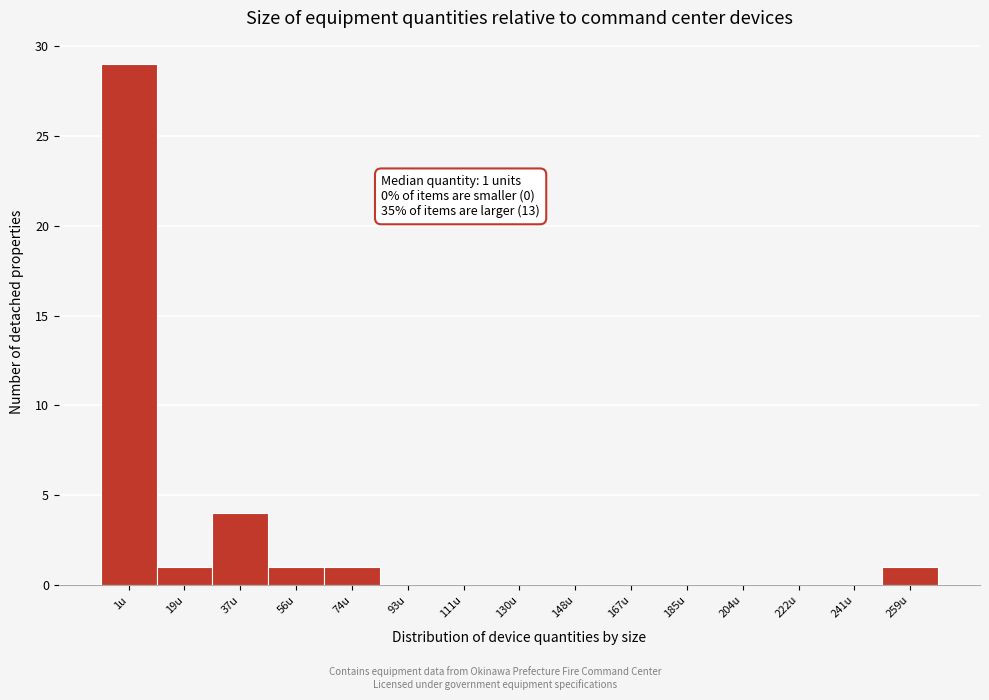

Reading left to right, transcribe all the data shown in this chart.

1u=29	19u=1	37u=4	56u=1	74u=1	93u=0	111u=0	130u=0	148u=0	167u=0	185u=0	204u=0	222u=0	241u=0	259u=1